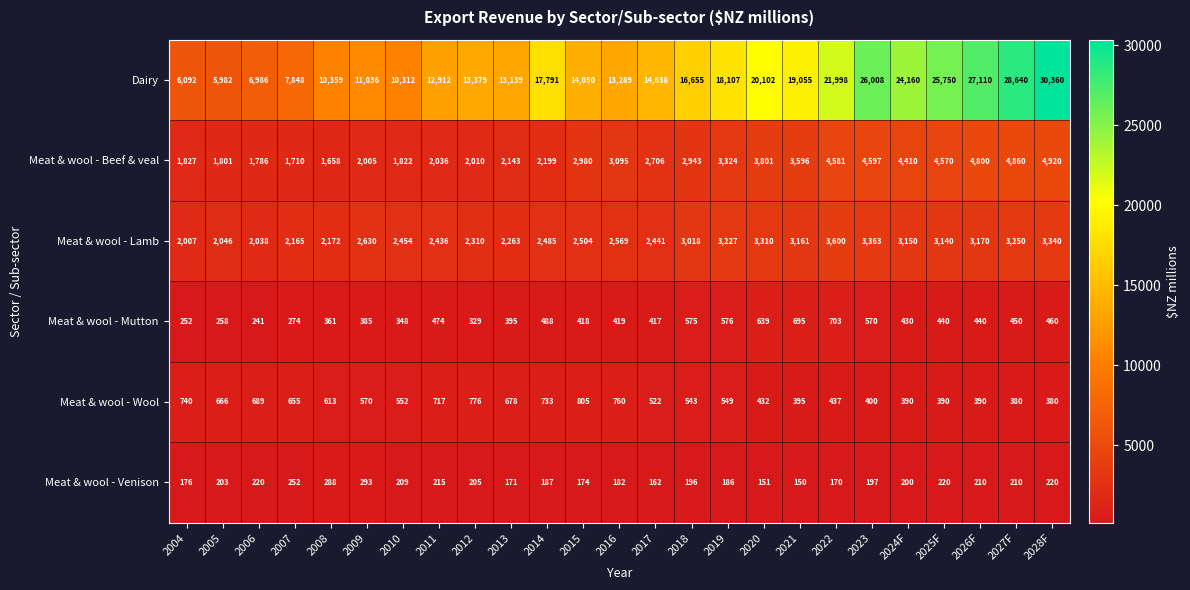

Where is Meat & wool - Lamb nearest to the value 2803?

2009